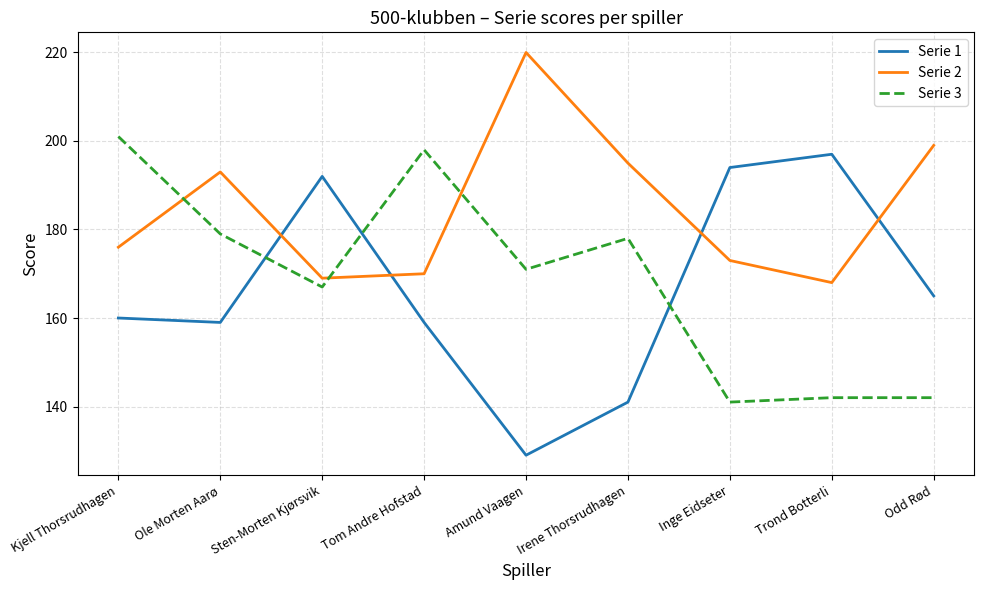

What position from the right is Irene Thorsrudhagen?

4